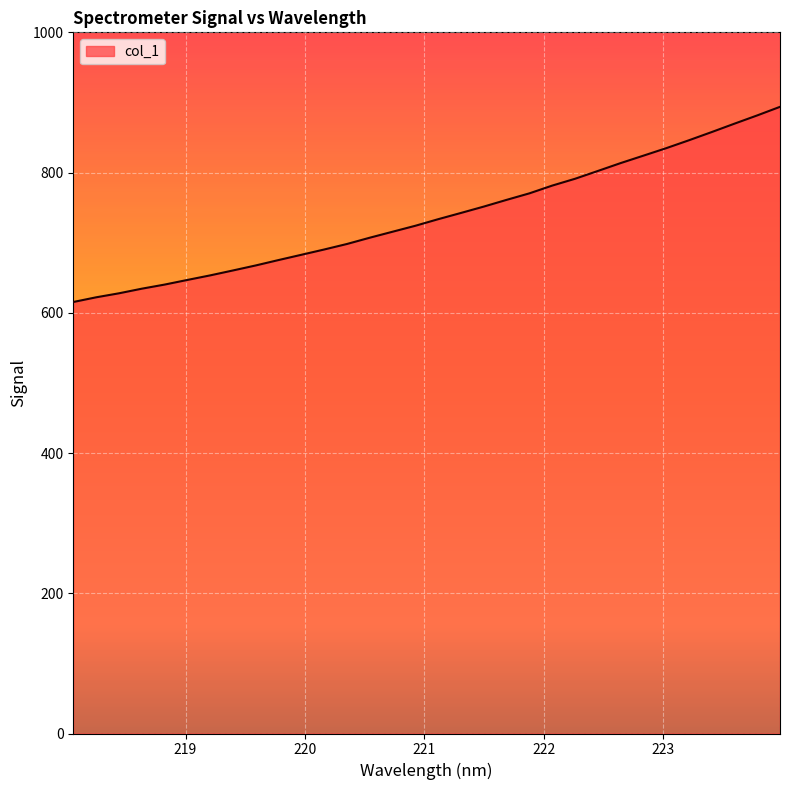

What is the difference between the maximum and minimum values?

278.3